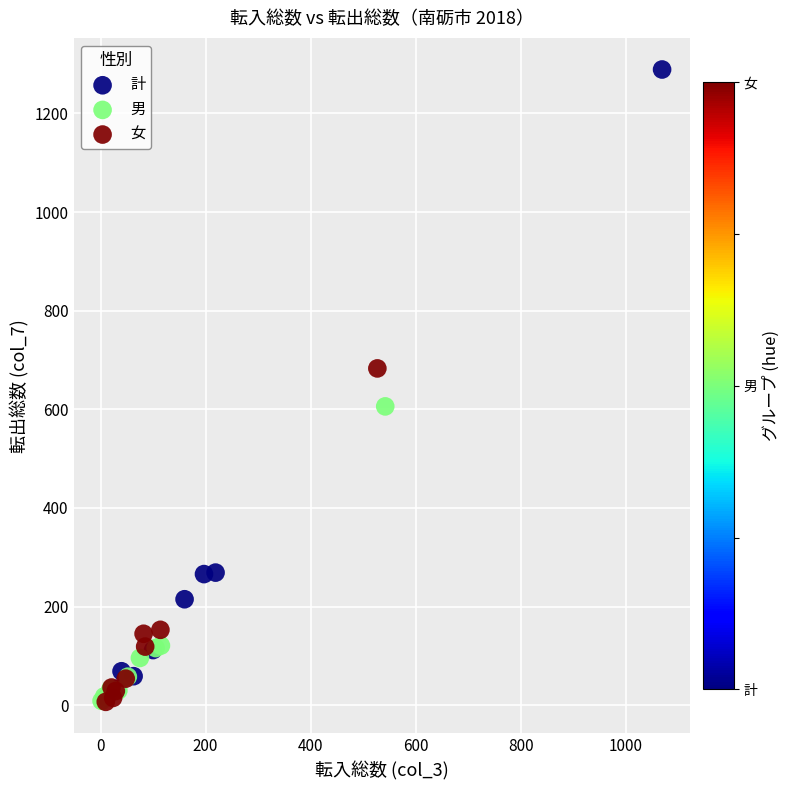

Which series reaches the maximum Y coordinate?

計